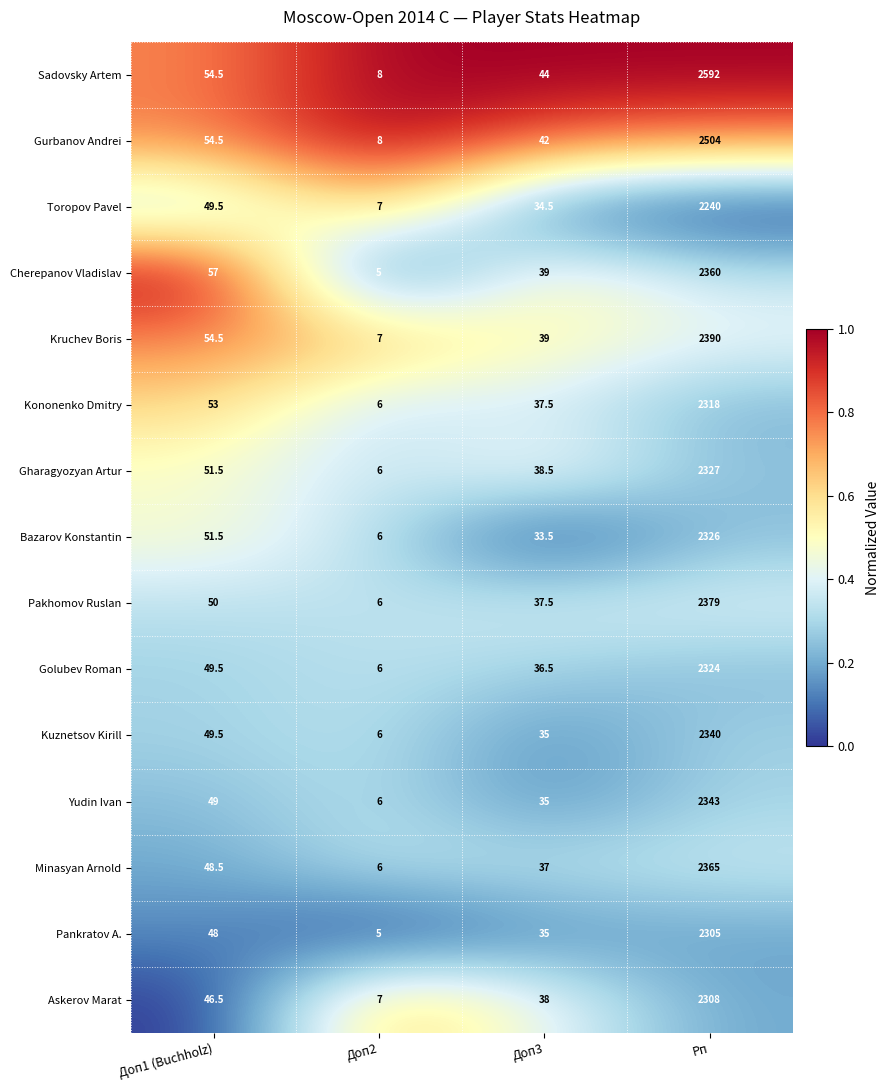

What is the sum of the Minasyan Arnold values at Доп3 and Рп?

2402.0